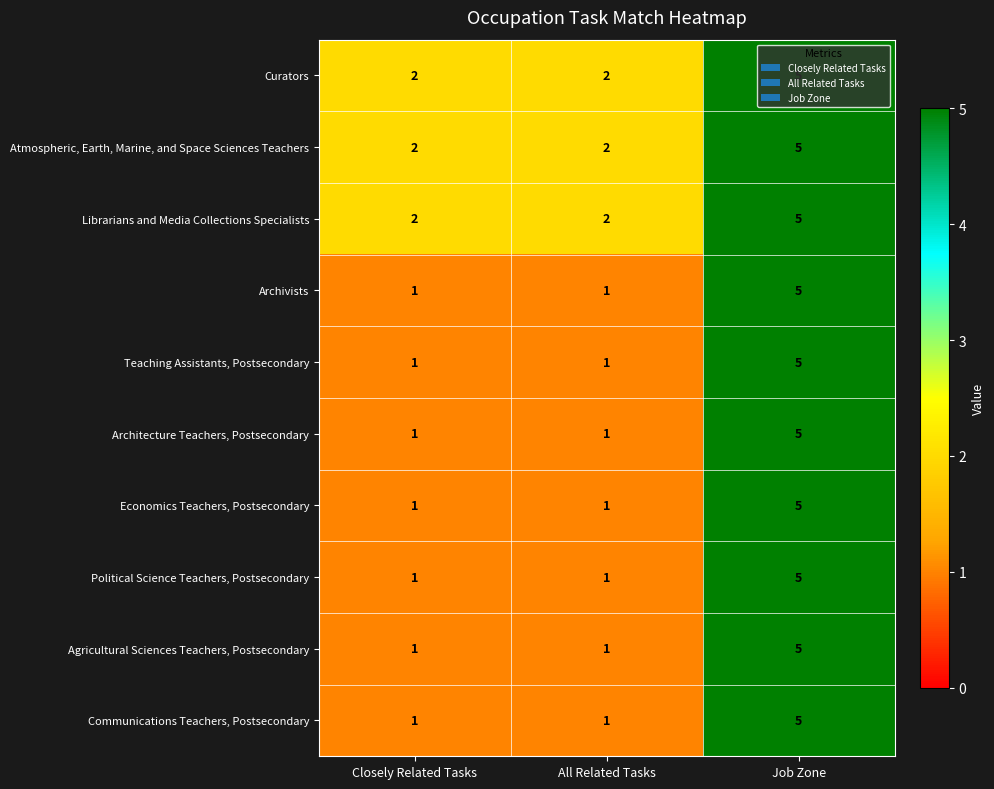

Is the value of Architecture Teachers, Postsecondary at Job Zone greater than the value of Archivists at All Related Tasks?

Yes